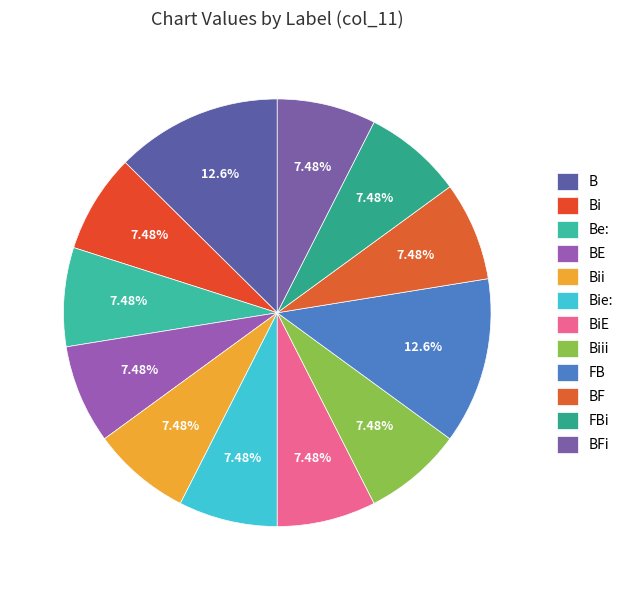

The BF slice represents 7% of the pie. True or false?

True